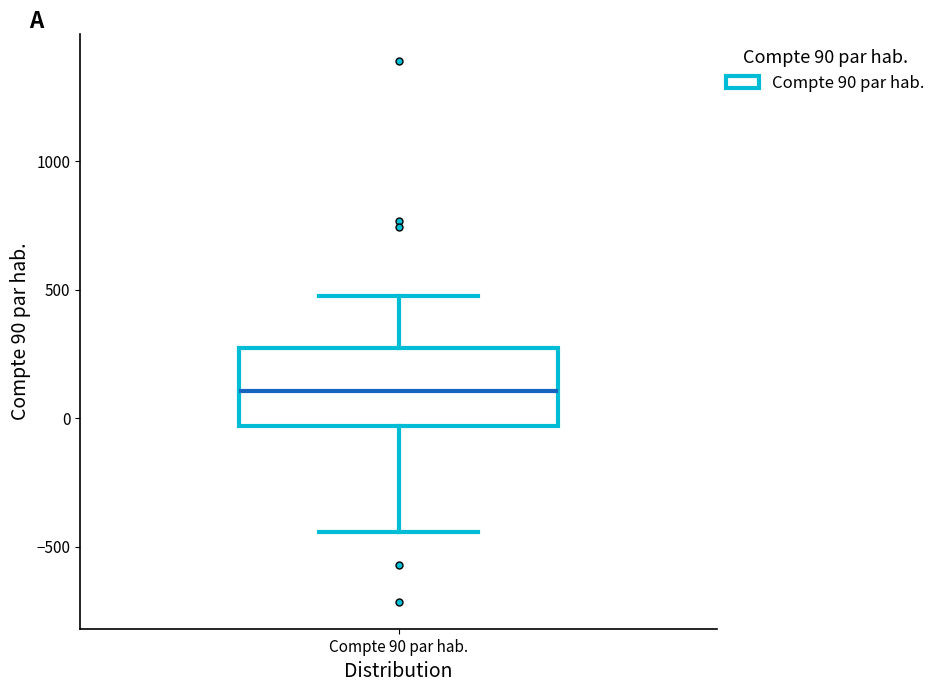

Transcribe this box plot: give where the median line is, the range the box spans, and where the two whiskers end, as read against the y-axis. The values are not printed on the chart, so give them approximately, as read against the axis.

median 100, box -50 to 250, whiskers -450 to 450